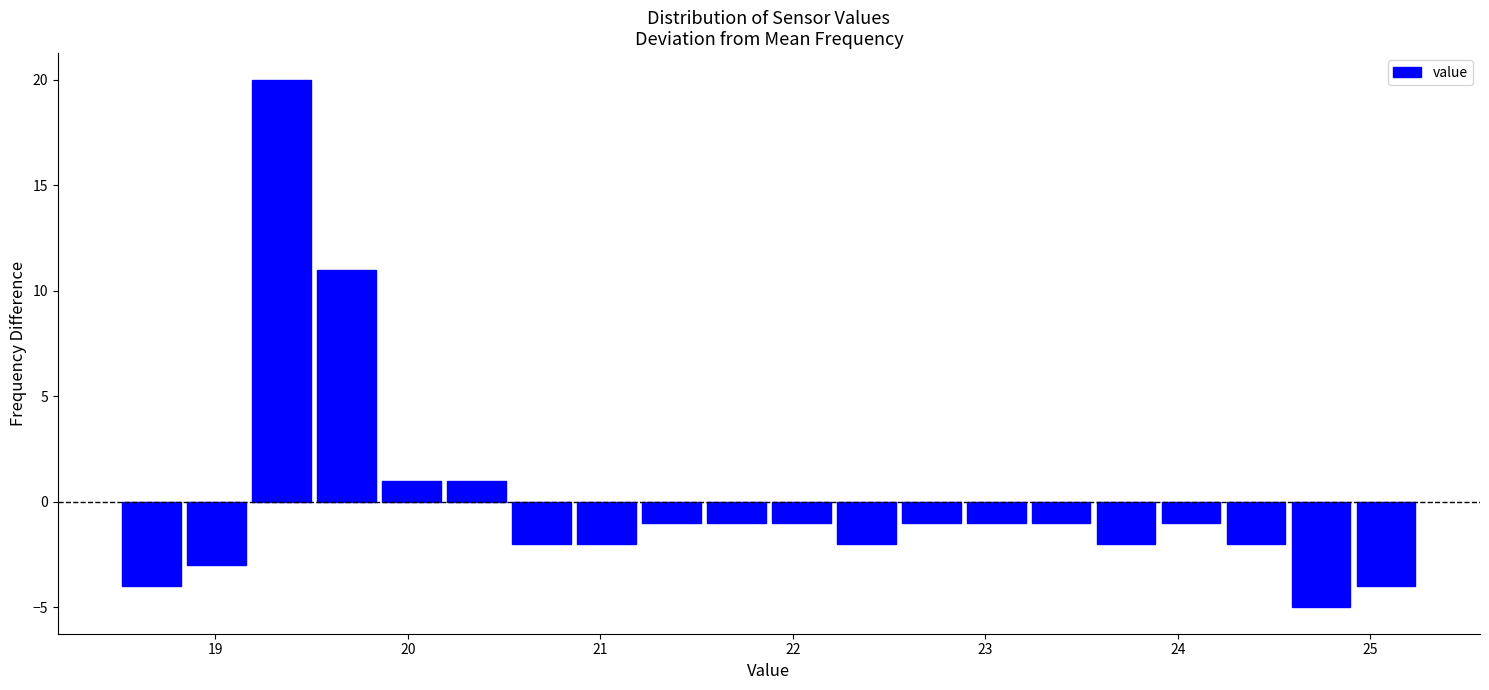

Read against the x-axis, roughly where is the centre of the tallest bar?

19.3